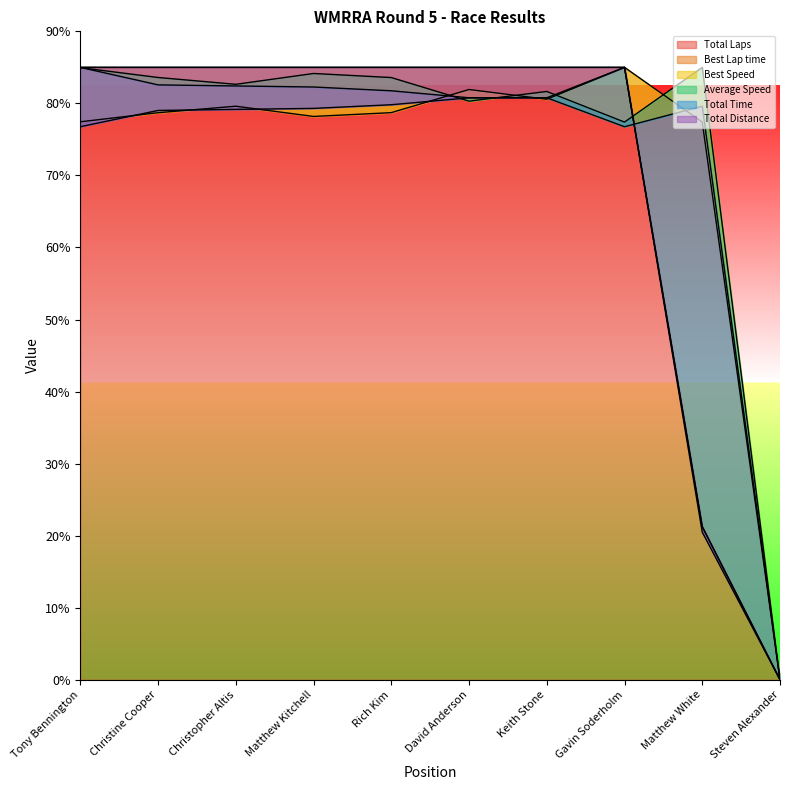

How many data points does each series have?

10